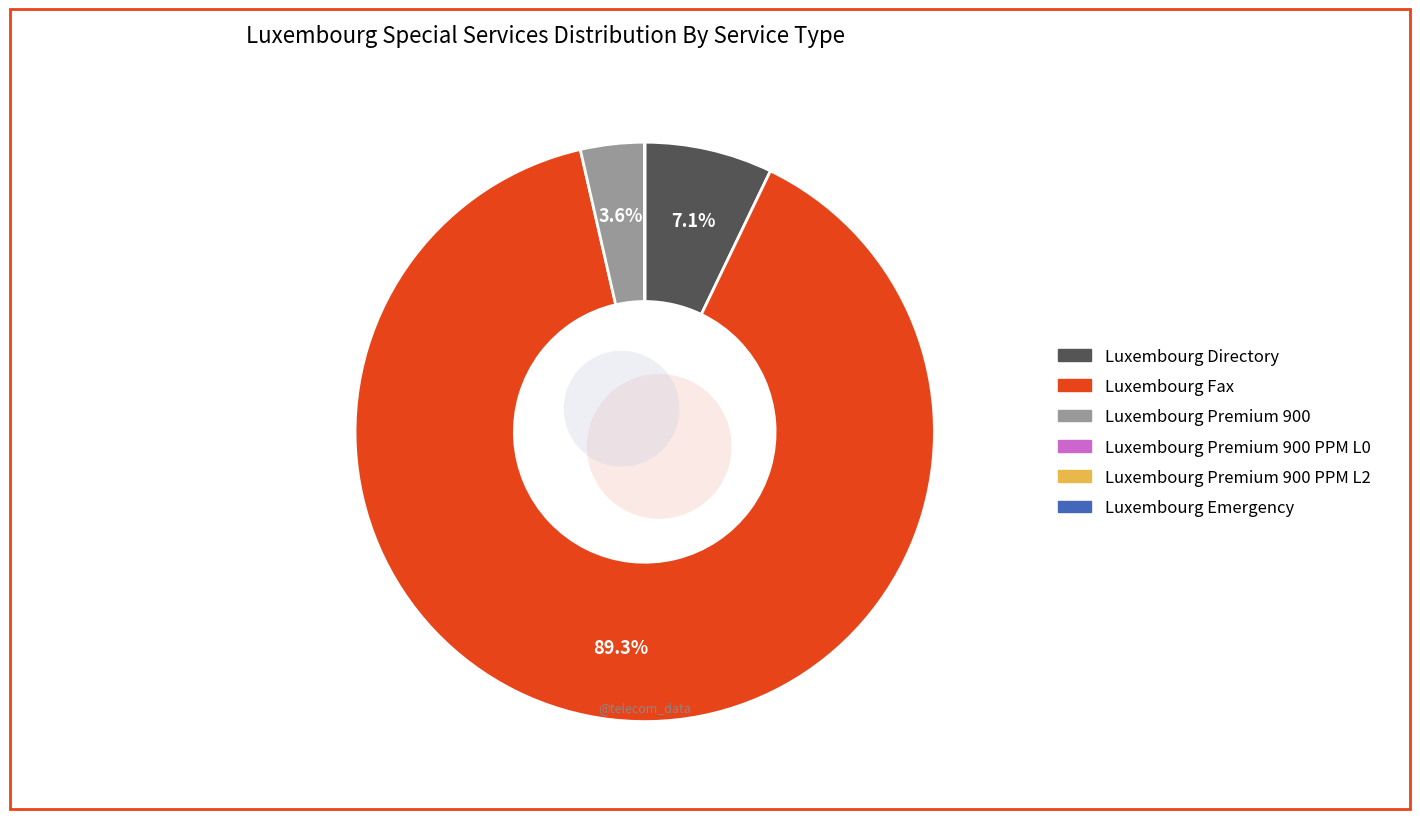

Which slice is the largest?

Luxembourg Fax